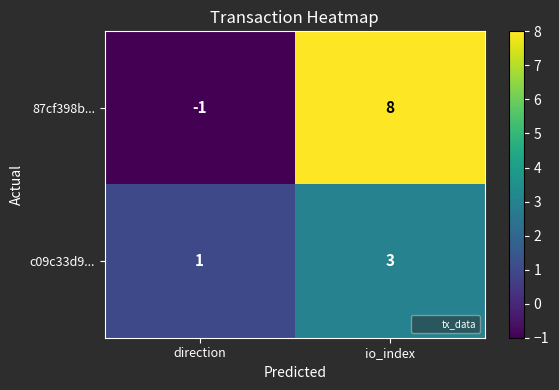

Is it true that 87cf398b... equals -1 at direction?

True